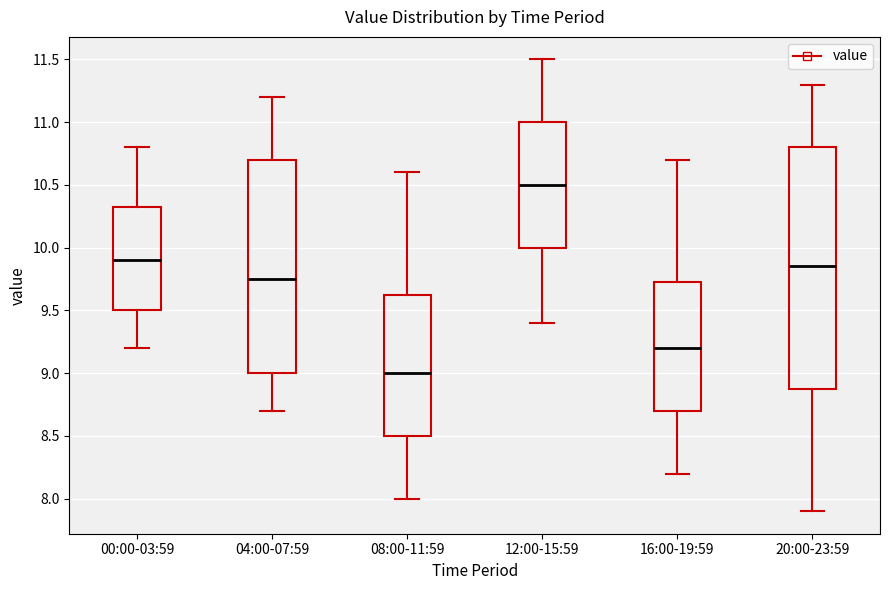

Reading left to right, read every box against the y-axis: the position of its median line, the range the box covers, and the ends of its whiskers. The values are not printed on the chart, so give them approximately, as read against the axis.

00:00-03:59: median 9.90, box 9.50 to 10.35, whiskers 9.20 to 10.80
04:00-07:59: median 9.75, box 9.00 to 10.70, whiskers 8.70 to 11.20
08:00-11:59: median 9.00, box 8.50 to 9.65, whiskers 8.00 to 10.60
12:00-15:59: median 10.50, box 10.00 to 11.00, whiskers 9.40 to 11.50
16:00-19:59: median 9.20, box 8.70 to 9.75, whiskers 8.20 to 10.70
20:00-23:59: median 9.85, box 8.90 to 10.80, whiskers 7.90 to 11.30